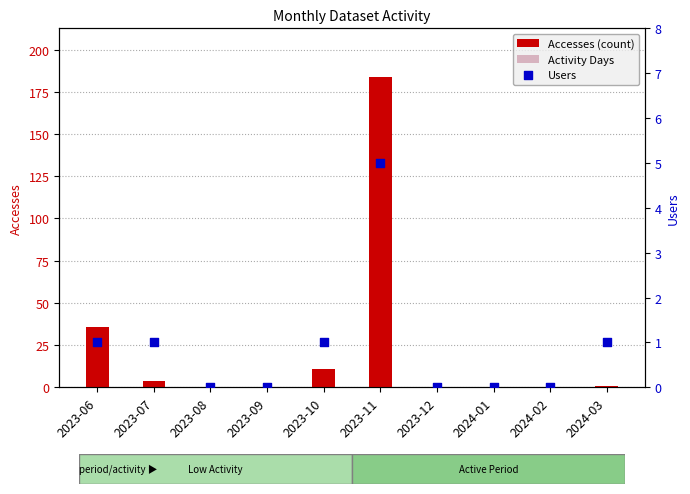

Which series has the largest Y range (max minus min)?

Accesses (count)